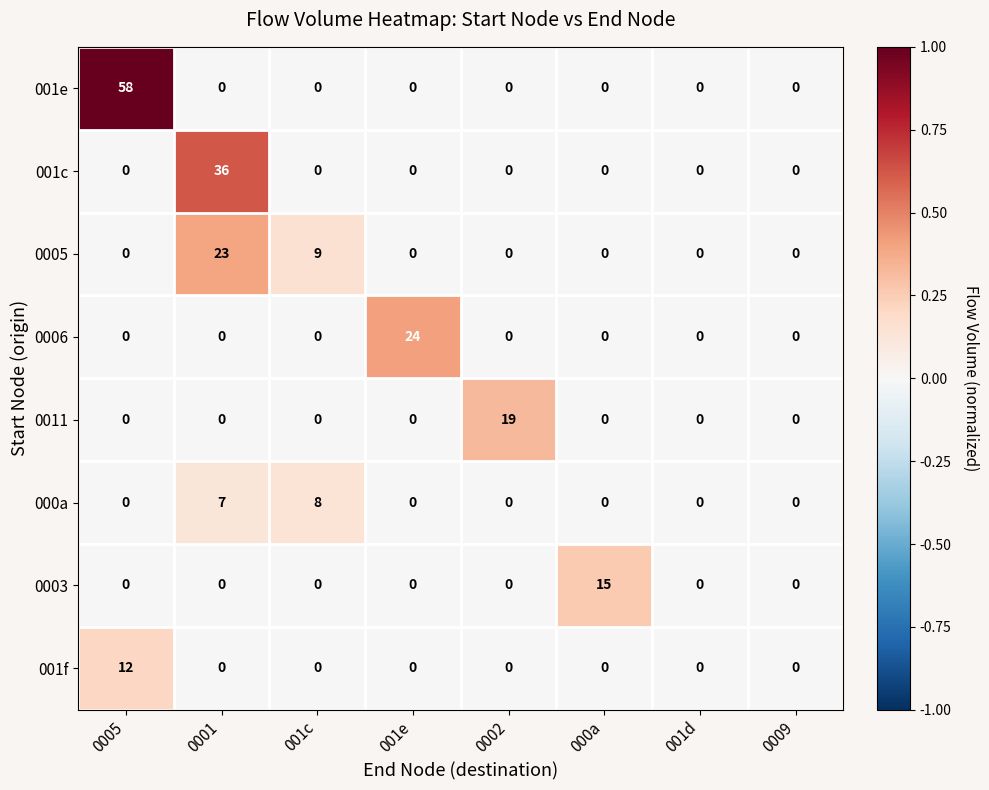

Rank the series by their maximum value, from lowest to highest.

000a, 001f, 0003, 0011, 0005, 0006, 001c, 001e